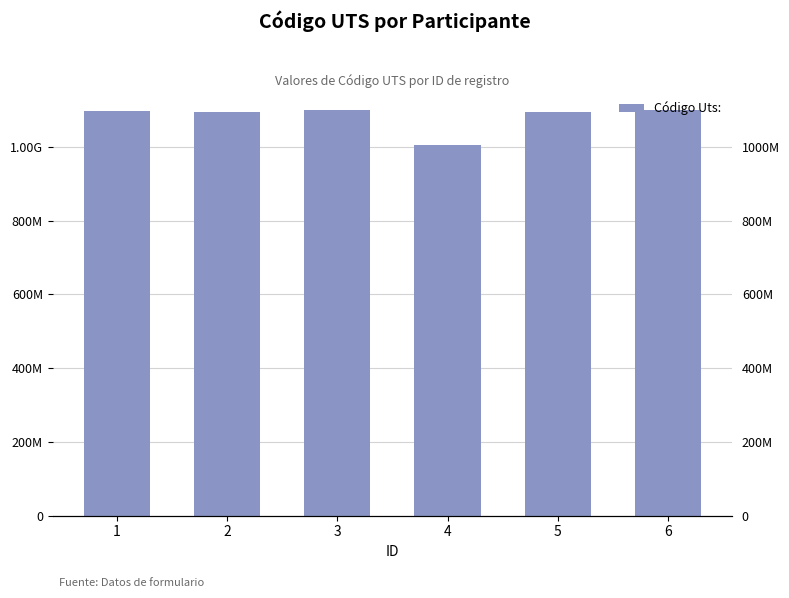

Count the number of values greater than 1098708037.

2